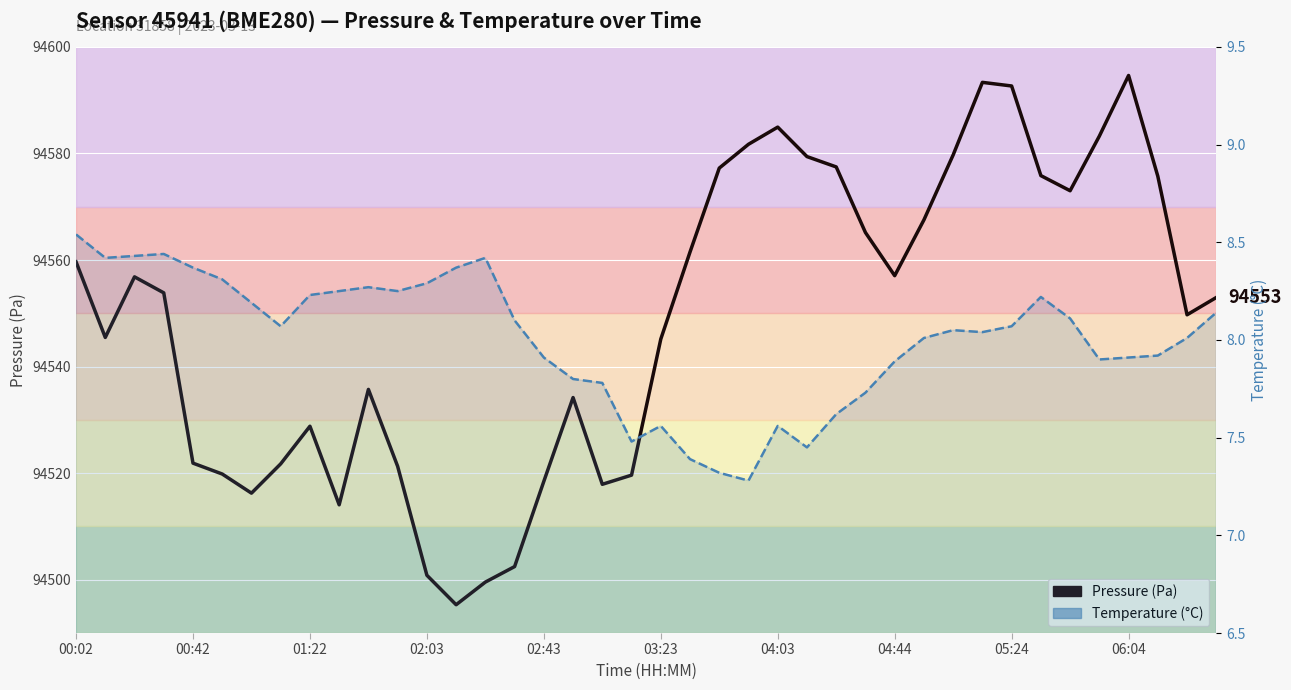

At 00:02, list the series in order from smallest to largest.

temperature_line, pressure_line